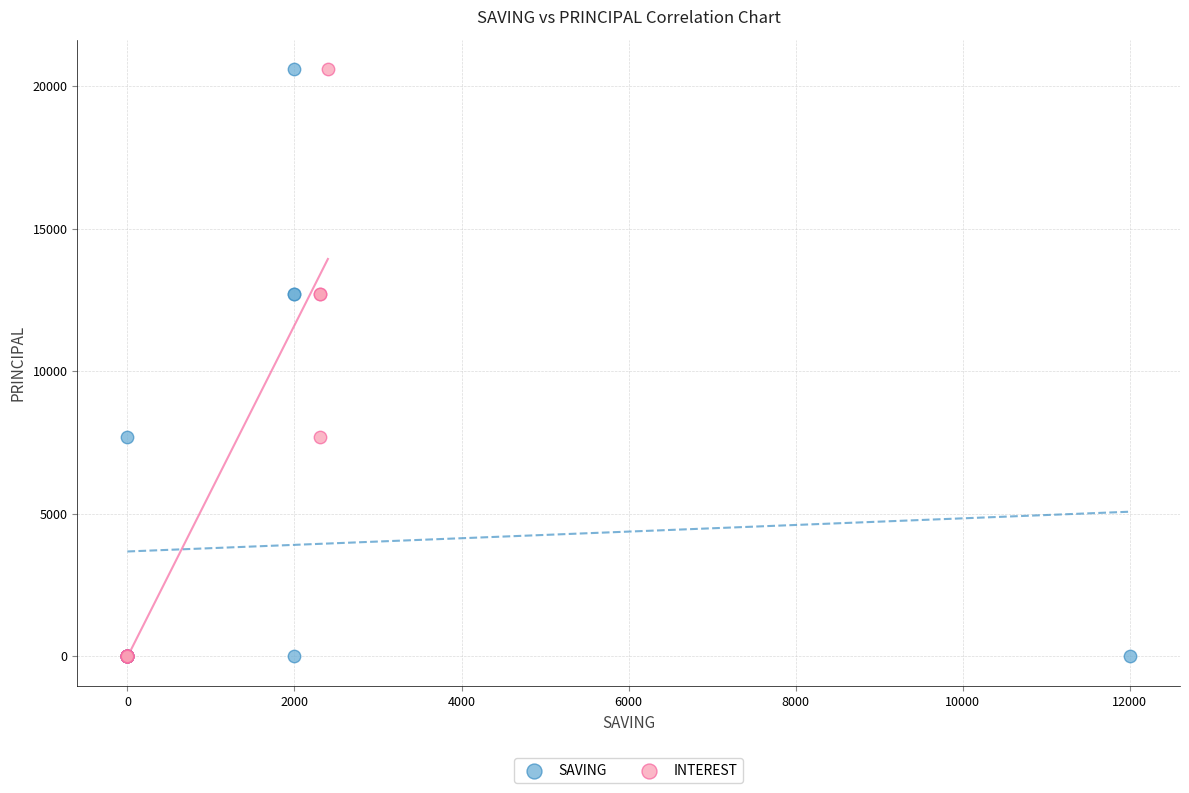

What are all the series names shown in the legend?

SAVING, INTEREST